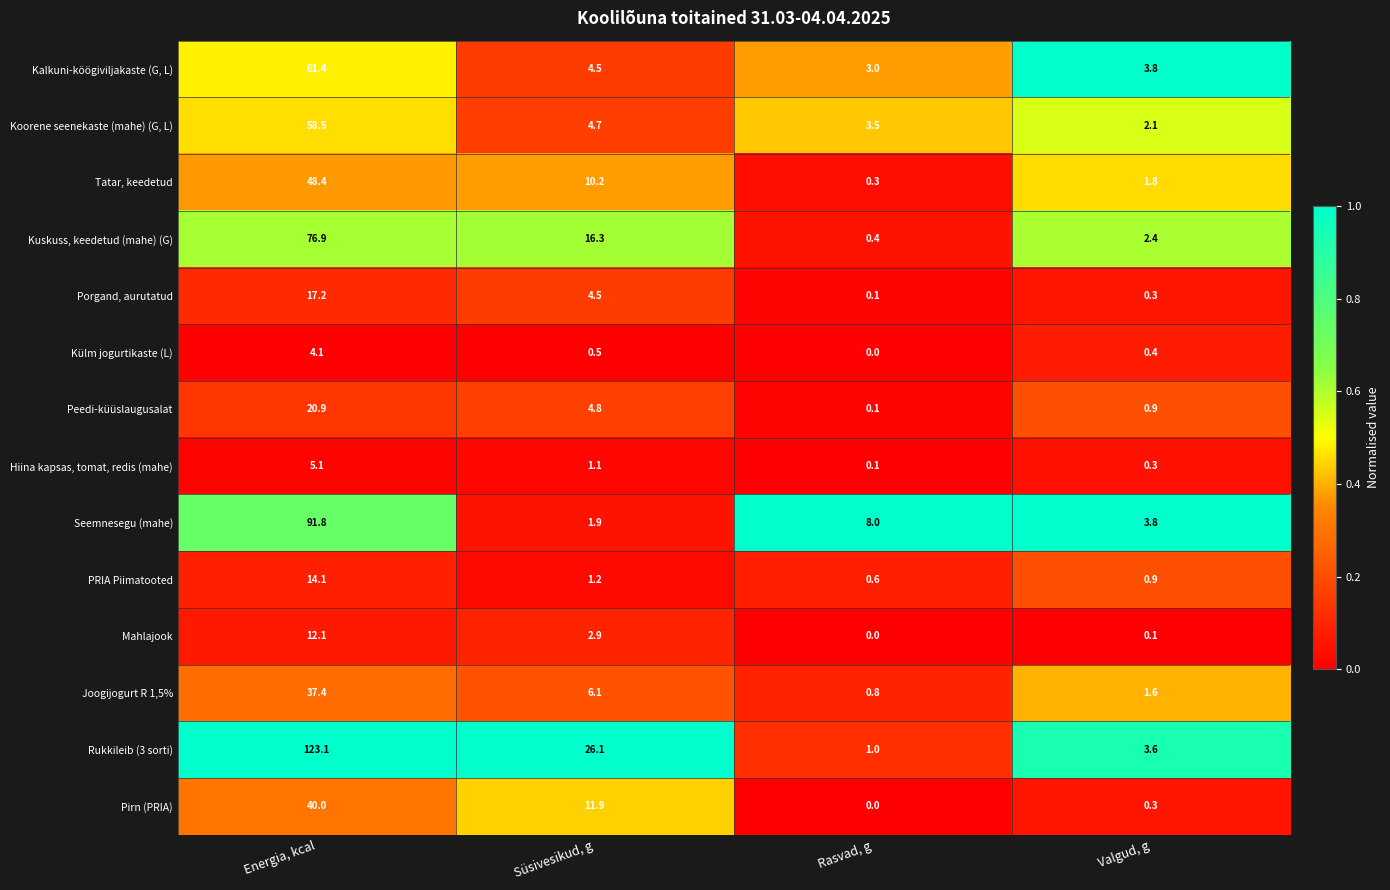

What is the difference between the maximum and second lowest values in the Hiina kapsas, tomat, redis (mahe) series?

4.8